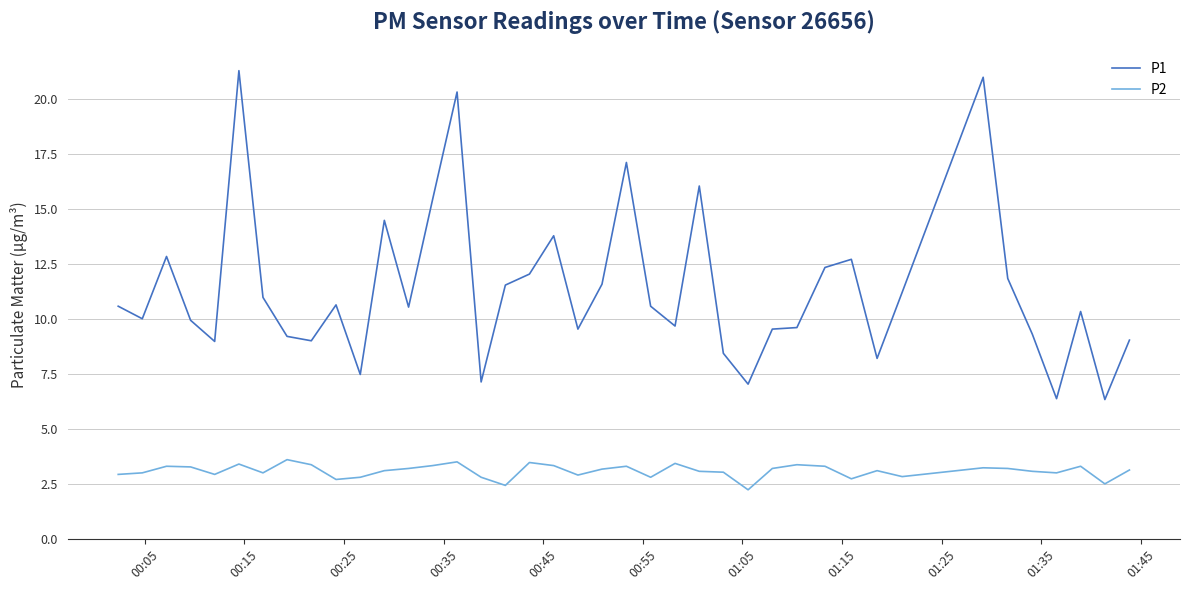

Which series has the largest range (max minus min)?

P1